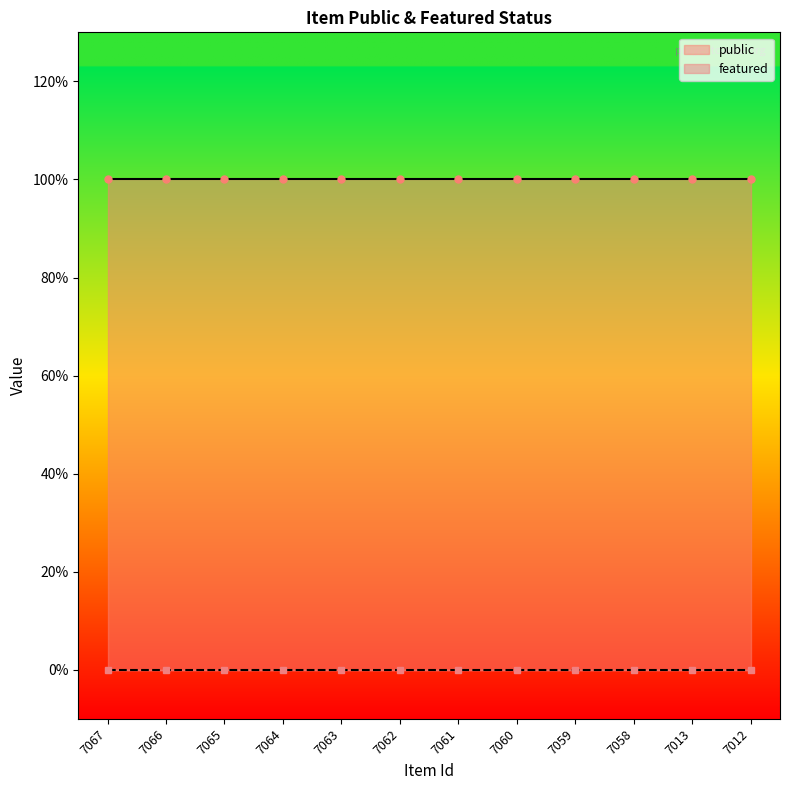

Rank the categories by public value from highest to lowest.

7067, 7066, 7065, 7064, 7063, 7062, 7061, 7060, 7059, 7058, 7013, 7012